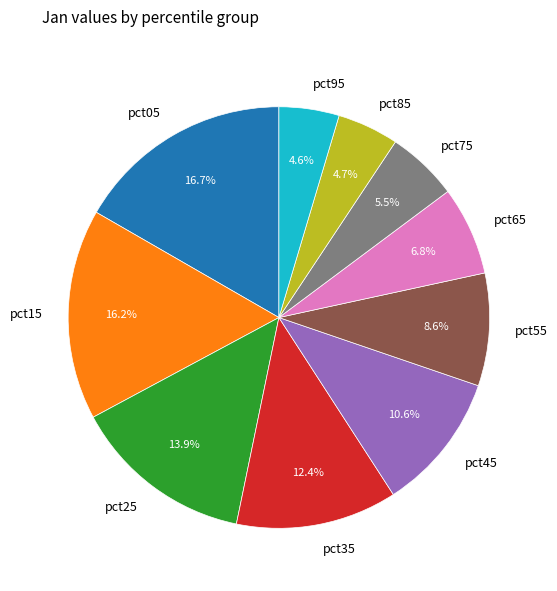

What percentage is the pct15 slice, to the nearest percent?

16%